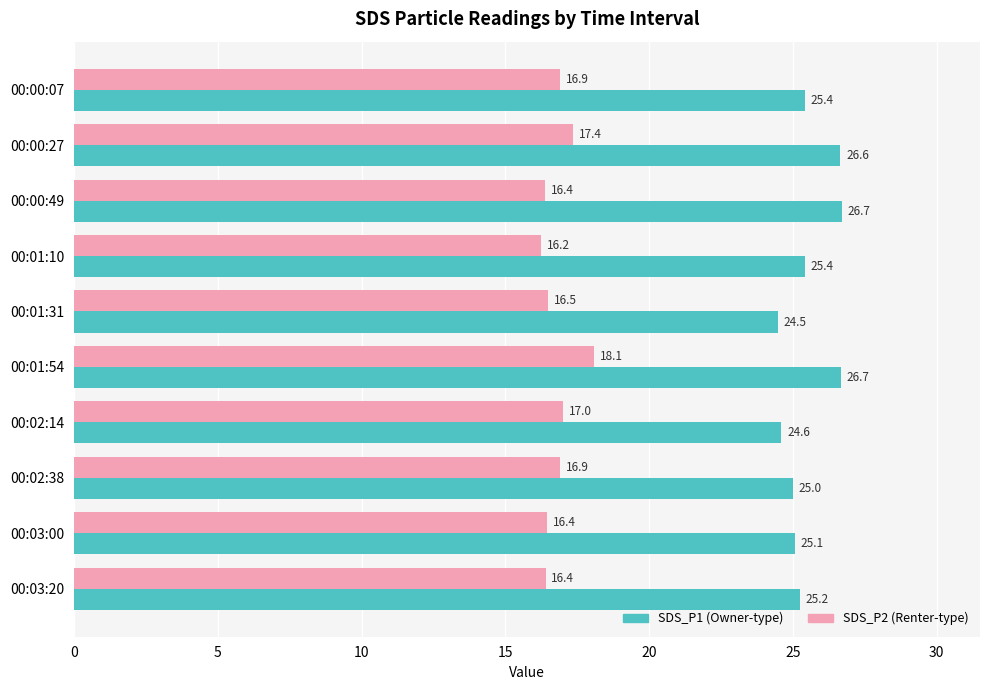

What is the greatest value displayed?

26.7